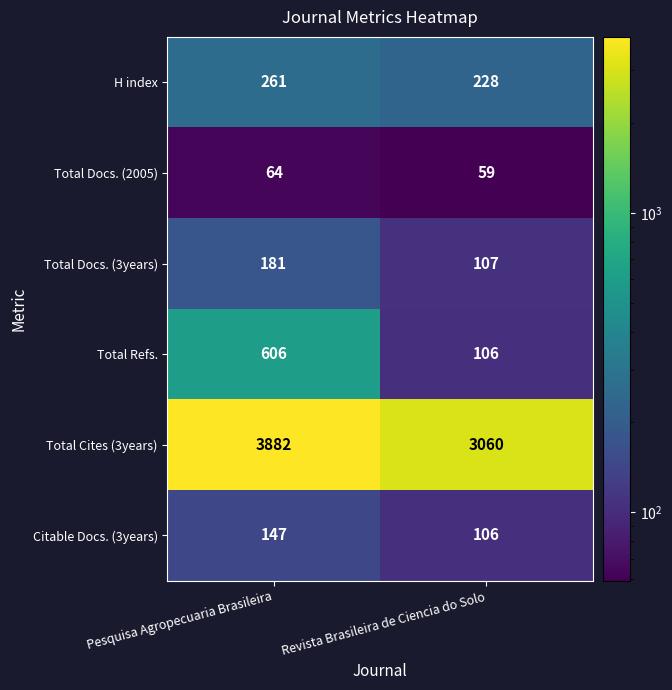

At which category does the chart reach its minimum across all series?

Revista Brasileira de Ciencia do Solo